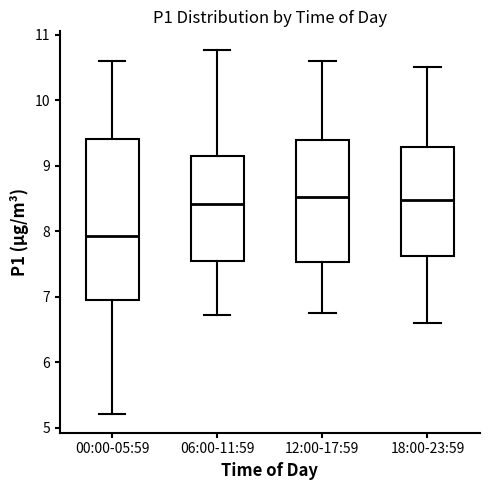

Reading left to right, read every box against the y-axis: the position of its median line, the range the box covers, and the ends of its whiskers. The values are not printed on the chart, so give them approximately, as read against the axis.

00:00-05:59: median 7.9, box 7.0 to 9.4, whiskers 5.2 to 10.6
06:00-11:59: median 8.4, box 7.6 to 9.2, whiskers 6.7 to 10.8
12:00-17:59: median 8.5, box 7.5 to 9.4, whiskers 6.8 to 10.6
18:00-23:59: median 8.5, box 7.6 to 9.3, whiskers 6.6 to 10.5